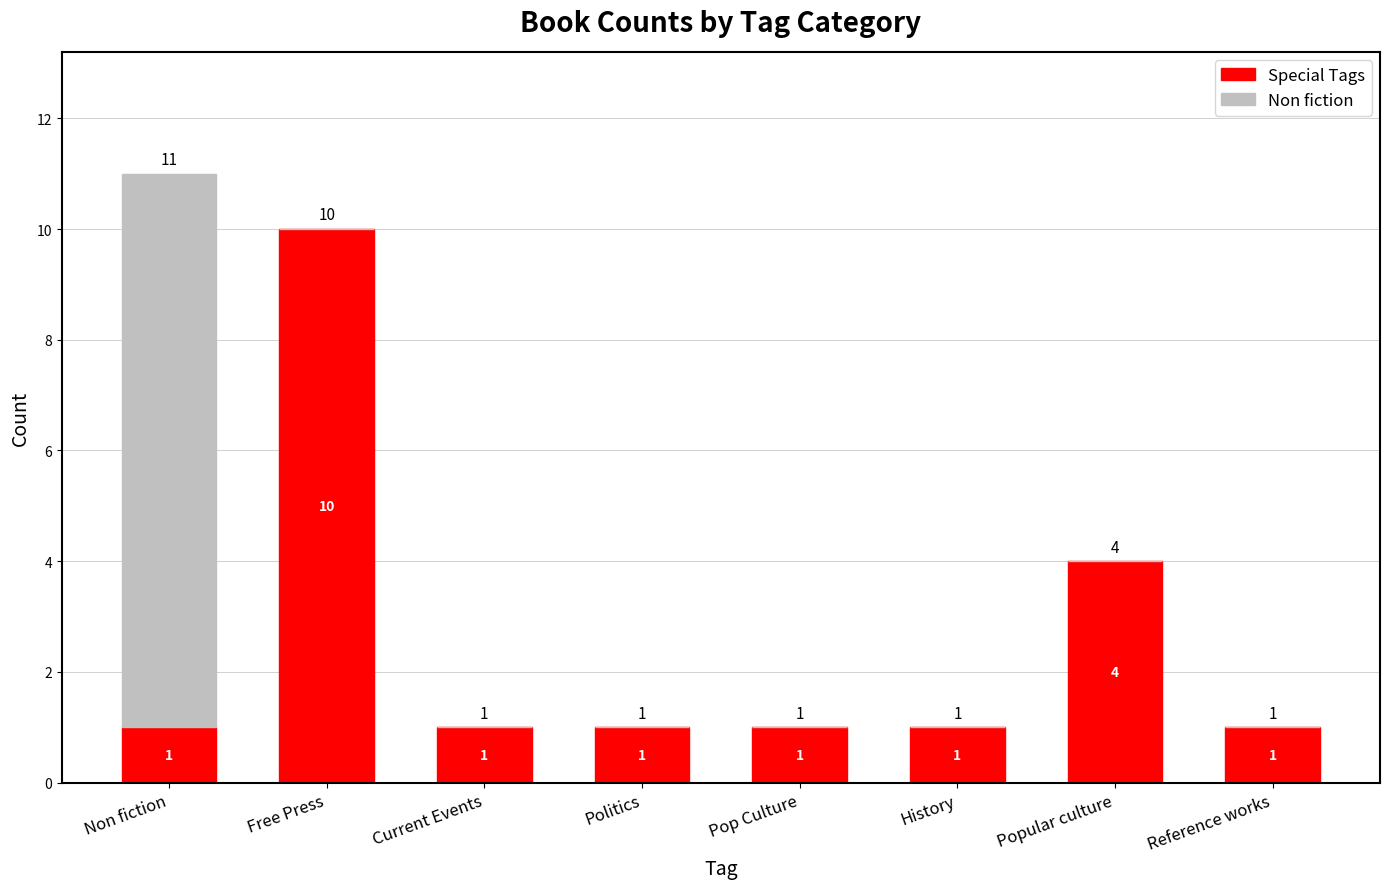

Is it true that Special Tags equals 1 at Current Events?

True